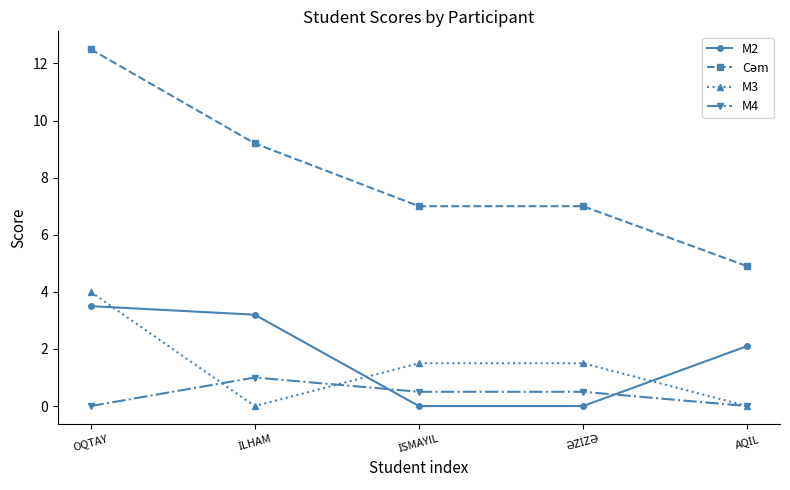

Count the number of categories in the chart.

5